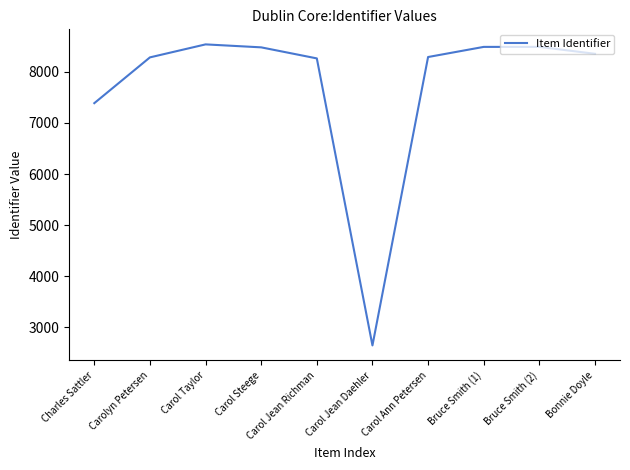

At which label is the value closest to 5591?

Charles Sattler